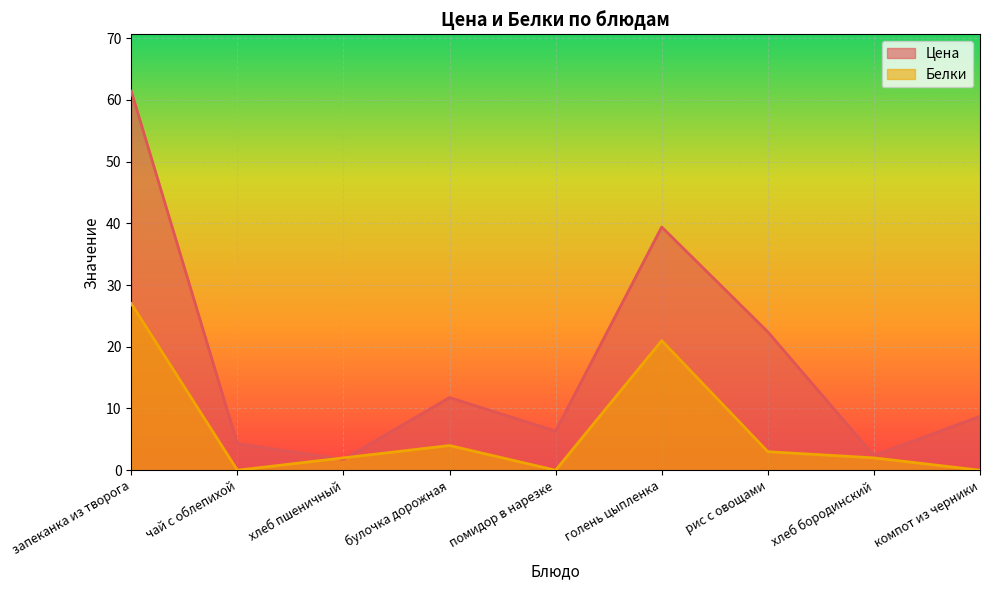

At which category does Белки reach its first local peak?

булочка дорожная